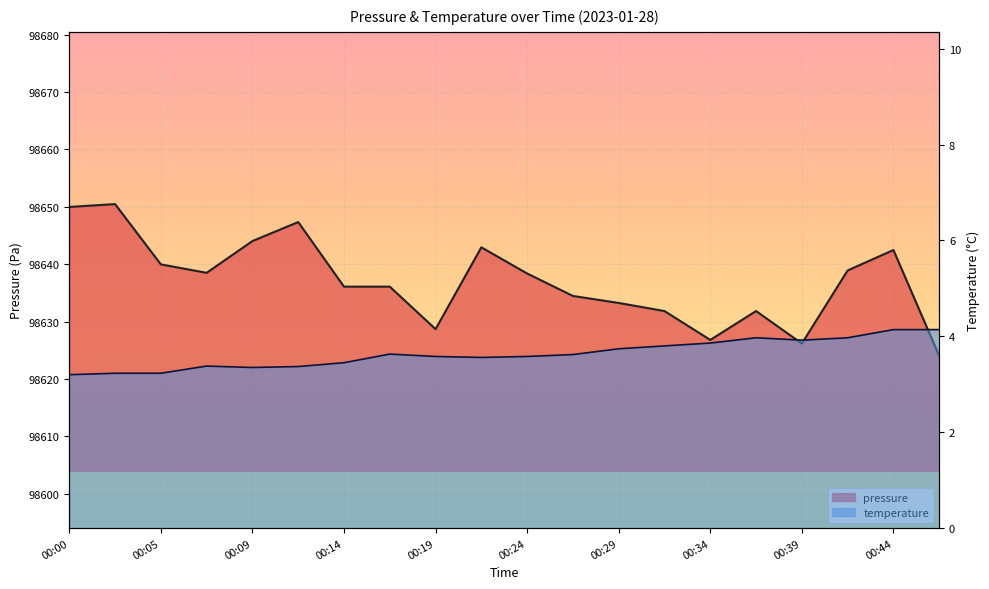

Reading left to right, list all the values displayed in this chart.

pressure: 00:00=98650.0	00:02=98650.5	00:05=98640.0	00:07=98638.5	00:09=98644.0	00:12=98647.3	00:14=98636.1	00:17=98636.1	00:19=98628.7	00:22=98642.9	00:24=98638.4	00:27=98634.5	00:29=98633.2	00:32=98631.8	00:34=98626.8	00:36=98631.8	00:39=98626.2	00:41=98638.9	00:44=98642.5	00:46=98624.0
temperature: 00:00=3.2	00:02=3.2	00:05=3.2	00:07=3.4	00:09=3.4	00:12=3.4	00:14=3.5	00:17=3.6	00:19=3.6	00:22=3.6	00:24=3.6	00:27=3.6	00:29=3.7	00:32=3.8	00:34=3.9	00:36=4.0	00:39=3.9	00:41=4.0	00:44=4.1	00:46=4.1